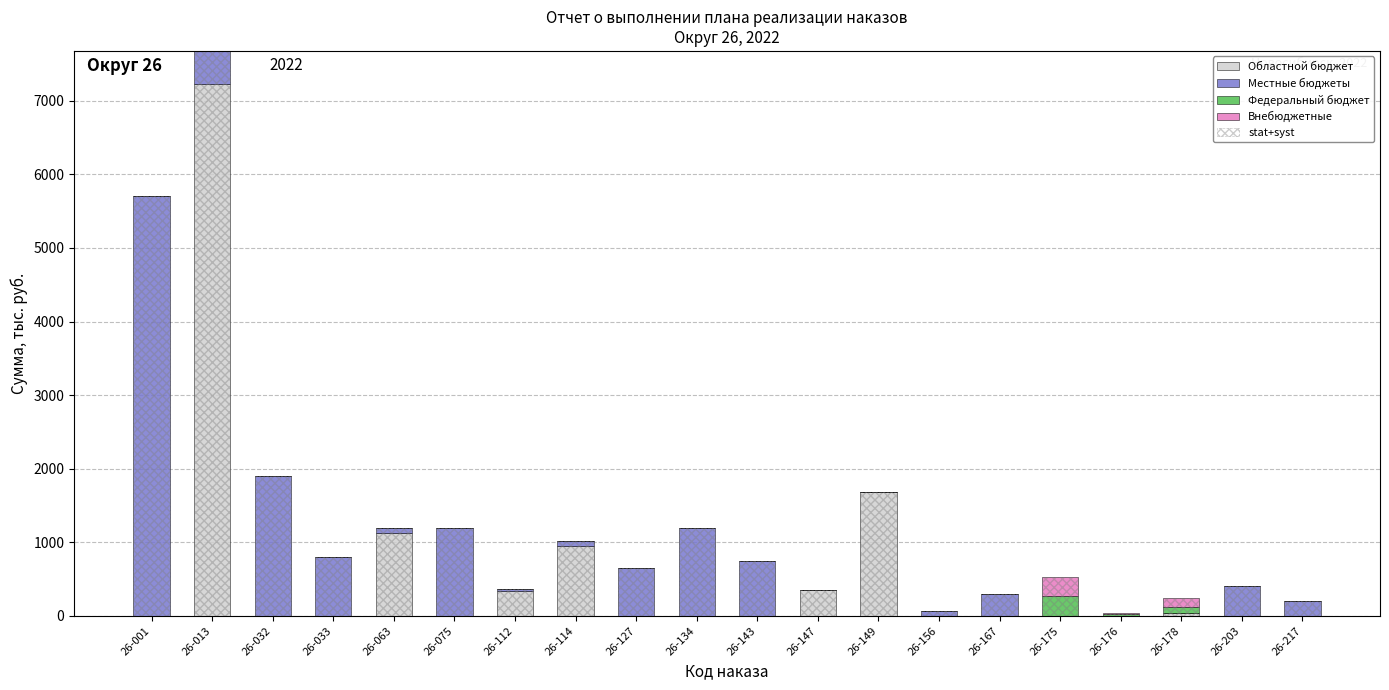

List the labels in order of stat+syst value, smallest first.

26-176, 26-156, 26-217, 26-178, 26-167, 26-147, 26-112, 26-203, 26-175, 26-127, 26-143, 26-033, 26-114, 26-063, 26-075, 26-134, 26-149, 26-032, 26-001, 26-013